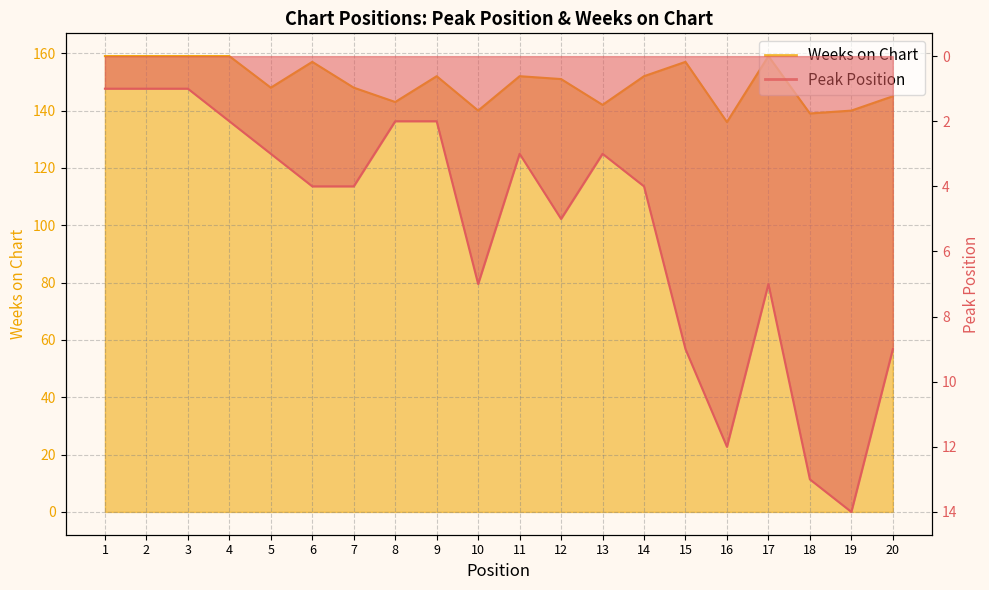

What is the difference between the Weeks on Chart values at 6 and 19?

17